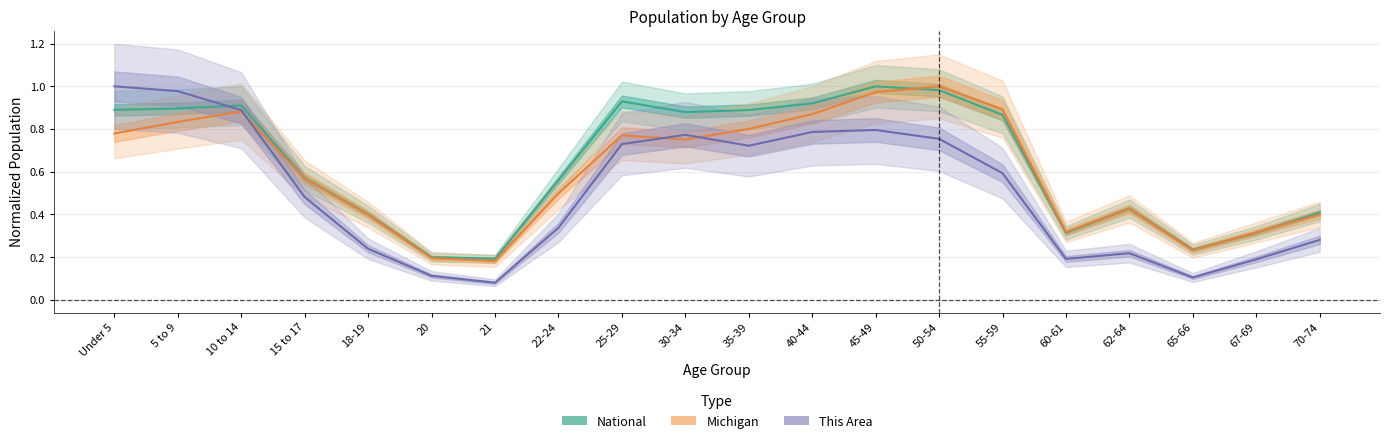

True or false: This Area and Michigan cross at least once.

True